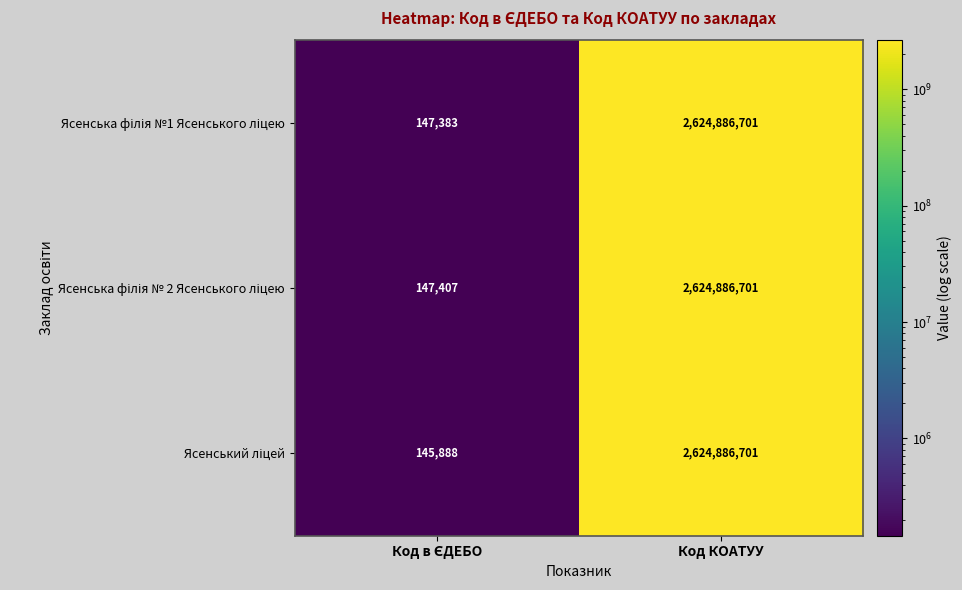

How many distinct data groups are displayed?

3